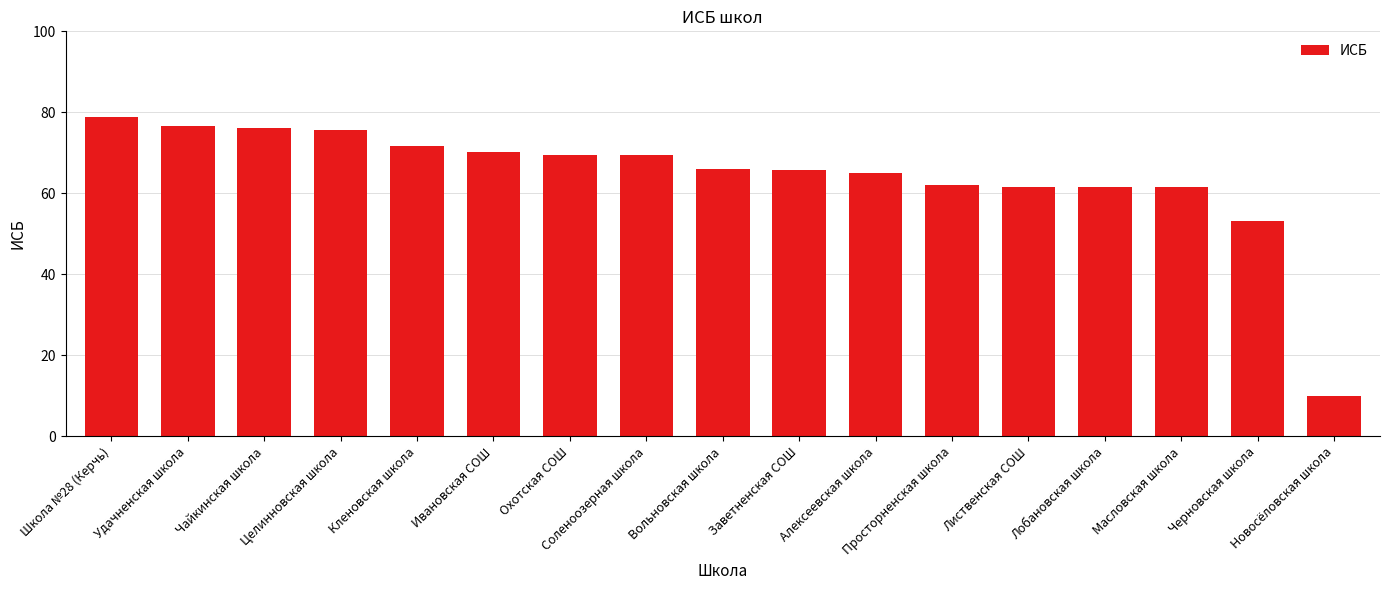

What is the change in value from Чайкинская школа to Лиственская СОШ?

-14.5